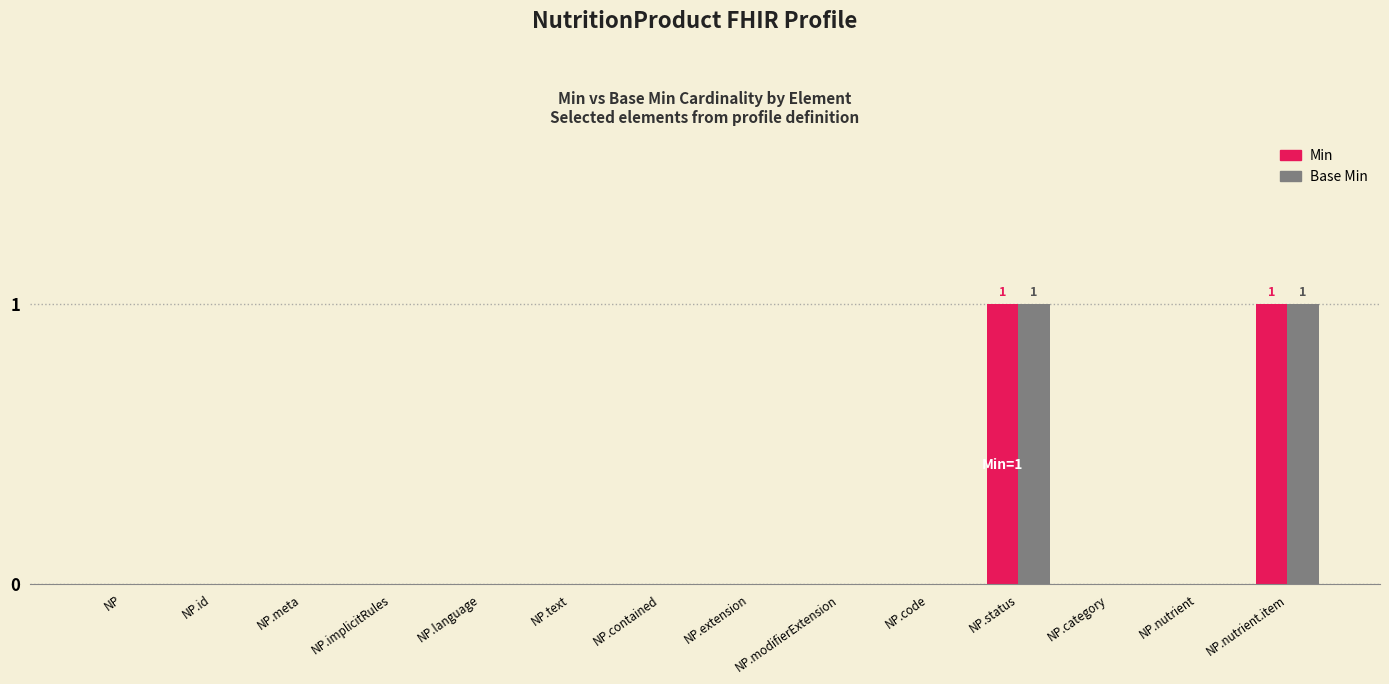

True or false: Min has a value of 1 at NP.modifierExtension.

False